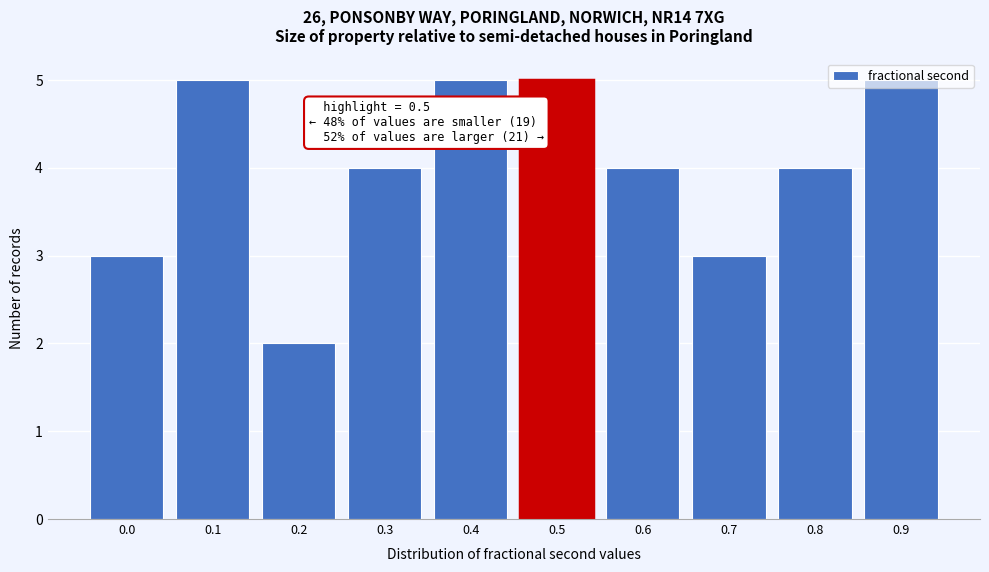

What is the sum of all values?

40